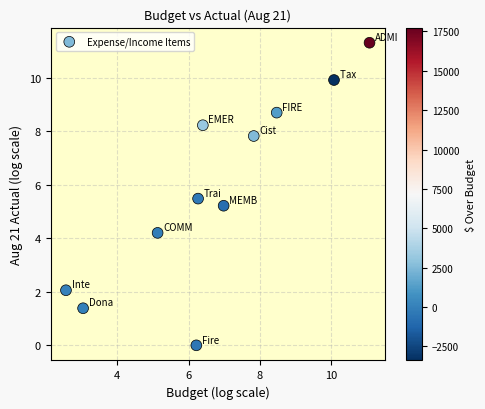

What Y value in the scatter plot is closest to 5?

5.2